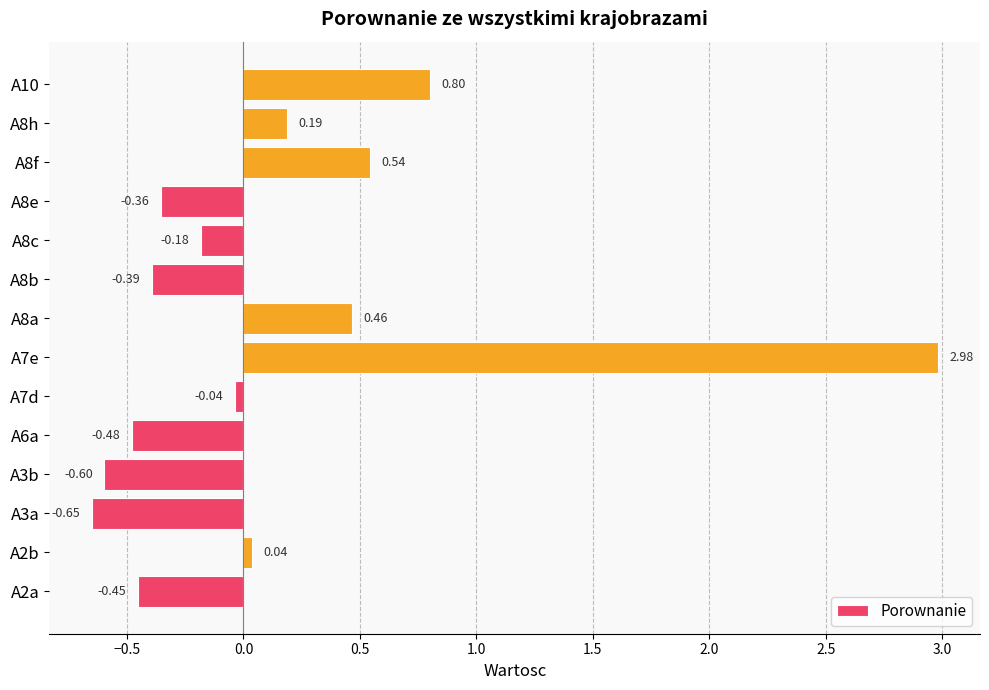

What is the sum of all values?

1.9